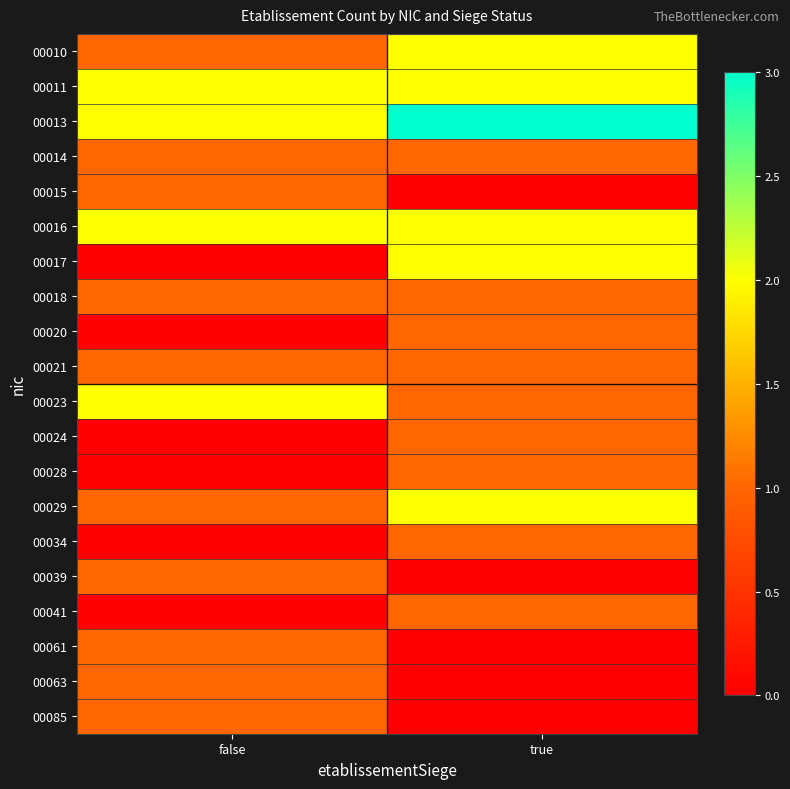

What is the total value across all series at true?

22